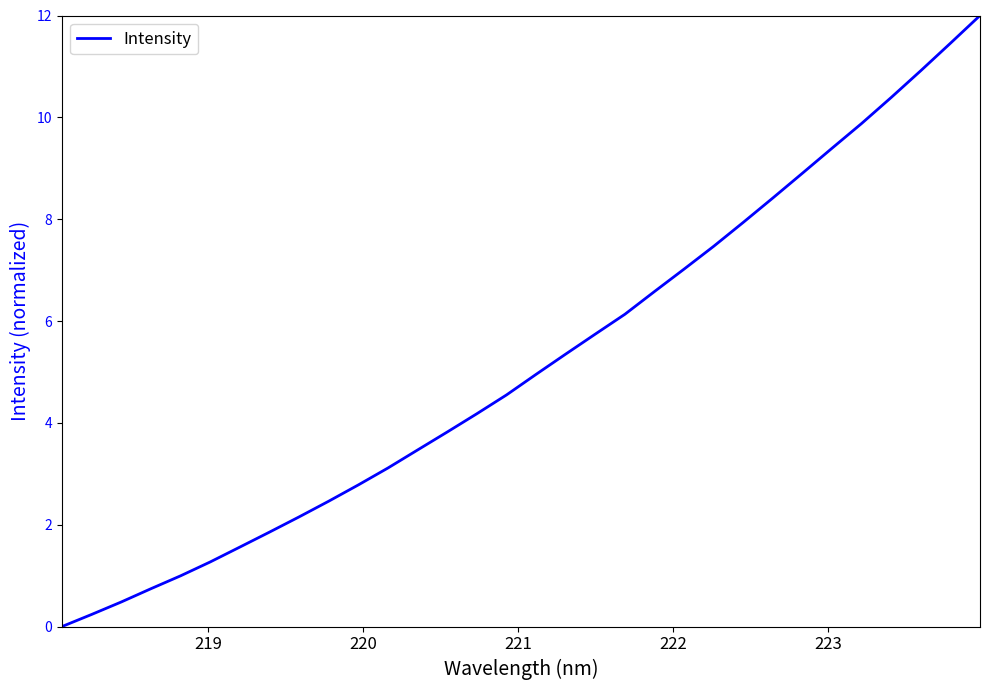

What is the maximum value shown in the chart?

12.0